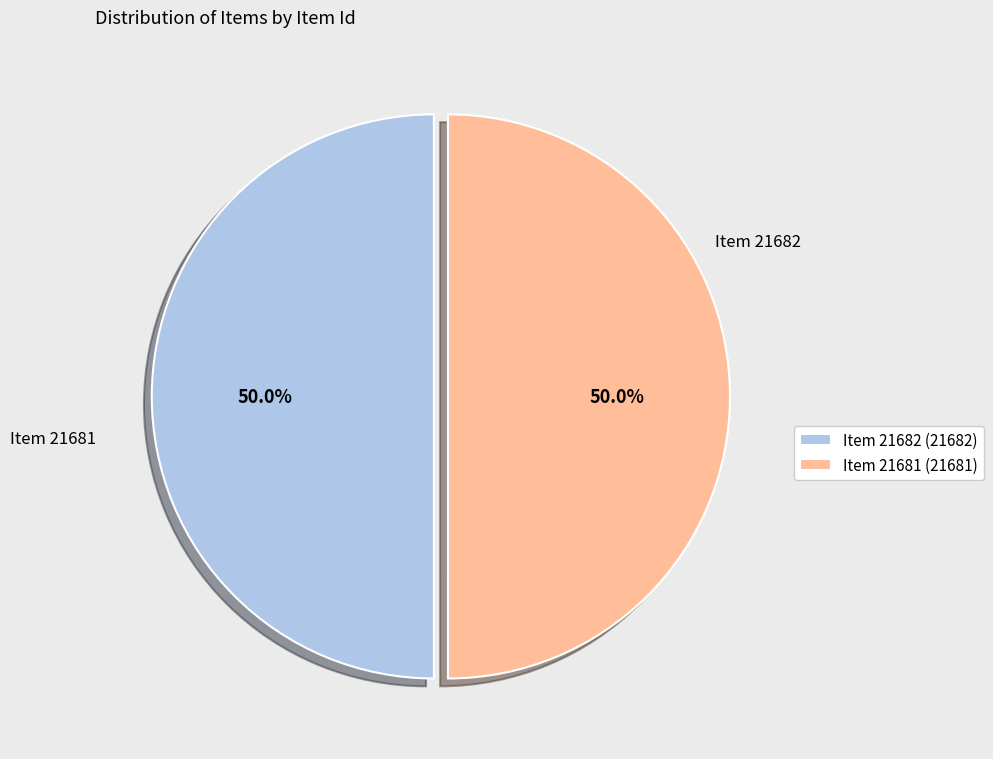

What is the total percentage of Item 21681 (21681) and Item 21682 (21682)?

100.0%